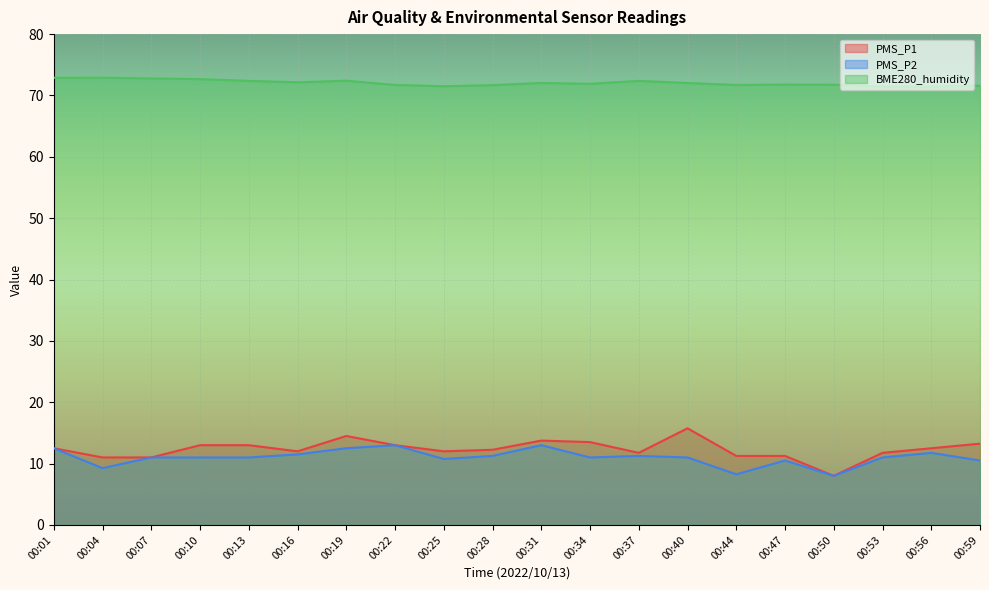

What is the smallest value displayed?

8.0